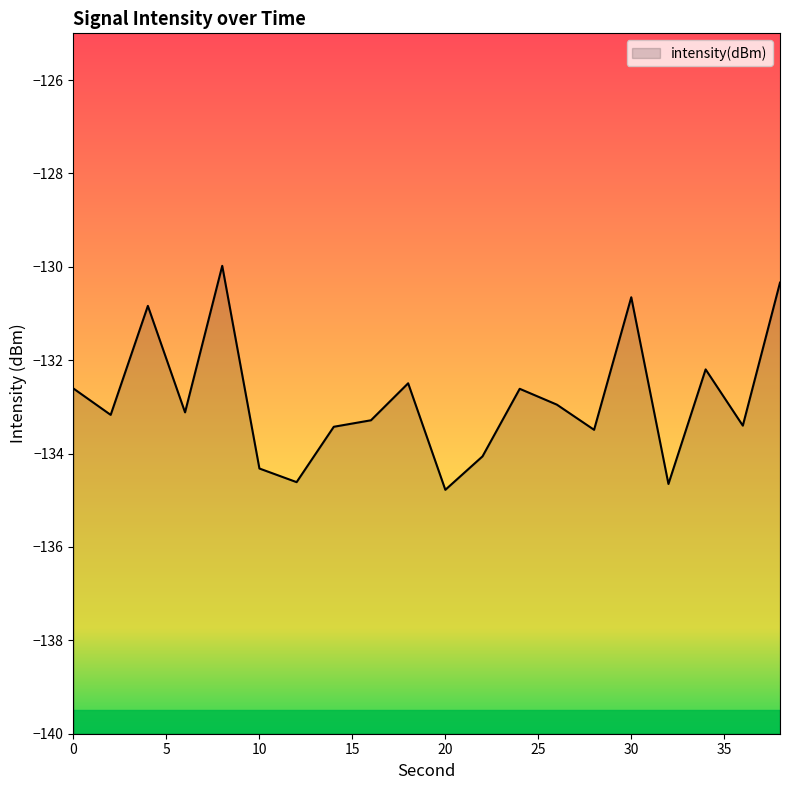

What is the difference between the maximum and minimum values?

4.8